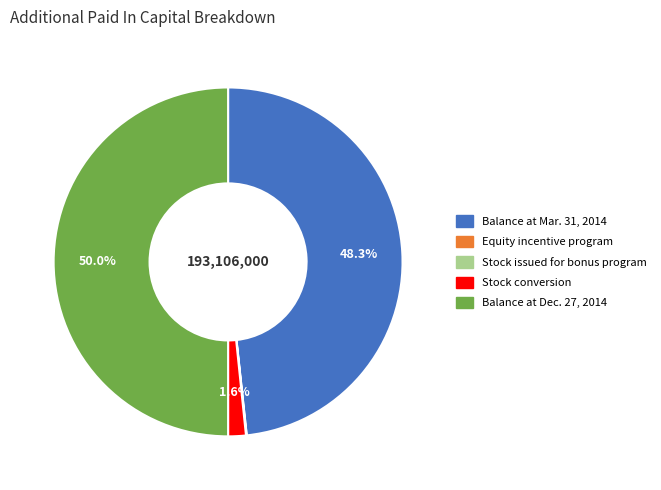

How much of the chart is everything except Balance at Mar. 31, 2014?

51.7%